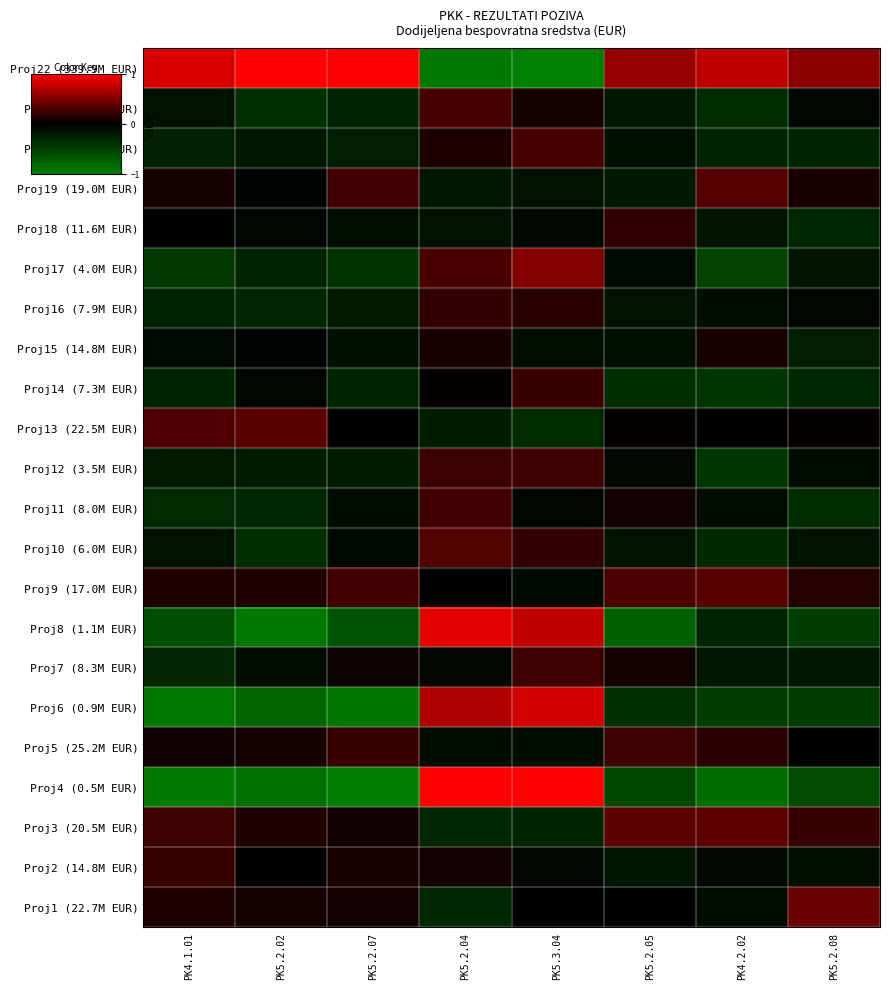

Reading left to right, list all the values displayed in this chart.

Proj1 (22.7M EUR): PK4.1.01=0.1	PK5.2.02=0.1	PK5.2.07=0.1	PK5.2.04=-0.3	PK5.3.04=-0.0	PK5.2.05=0.0	PK4.2.02=-0.1	PK5.2.08=0.4
Proj2 (14.8M EUR): PK4.1.01=0.2	PK5.2.02=-0.0	PK5.2.07=0.1	PK5.2.04=0.1	PK5.3.04=-0.1	PK5.2.05=-0.2	PK4.2.02=-0.1	PK5.2.08=-0.1
Proj3 (20.5M EUR): PK4.1.01=0.2	PK5.2.02=0.1	PK5.2.07=0.1	PK5.2.04=-0.3	PK5.3.04=-0.3	PK5.2.05=0.4	PK4.2.02=0.4	PK5.2.08=0.2
Proj4 (0.5M EUR): PK4.1.01=-1.0	PK5.2.02=-0.9	PK5.2.07=-1.0	PK5.2.04=1.0	PK5.3.04=1.0	PK5.2.05=-0.6	PK4.2.02=-0.9	PK5.2.08=-0.6
Proj5 (25.2M EUR): PK4.1.01=0.1	PK5.2.02=0.1	PK5.2.07=0.2	PK5.2.04=-0.1	PK5.3.04=-0.1	PK5.2.05=0.2	PK4.2.02=0.2	PK5.2.08=-0.0
Proj6 (0.9M EUR): PK4.1.01=-0.9	PK5.2.02=-0.8	PK5.2.07=-0.9	PK5.2.04=0.7	PK5.3.04=0.8	PK5.2.05=-0.4	PK4.2.02=-0.5	PK5.2.08=-0.5
Proj7 (8.3M EUR): PK4.1.01=-0.3	PK5.2.02=-0.1	PK5.2.07=0.1	PK5.2.04=-0.1	PK5.3.04=0.2	PK5.2.05=0.1	PK4.2.02=-0.2	PK5.2.08=-0.2
Proj8 (1.1M EUR): PK4.1.01=-0.6	PK5.2.02=-0.9	PK5.2.07=-0.6	PK5.2.04=0.9	PK5.3.04=0.8	PK5.2.05=-0.8	PK4.2.02=-0.3	PK5.2.08=-0.5
Proj9 (17.0M EUR): PK4.1.01=0.1	PK5.2.02=0.1	PK5.2.07=0.3	PK5.2.04=-0.0	PK5.3.04=-0.1	PK5.2.05=0.3	PK4.2.02=0.3	PK5.2.08=0.1
Proj10 (6.0M EUR): PK4.1.01=-0.1	PK5.2.02=-0.4	PK5.2.07=-0.1	PK5.2.04=0.3	PK5.3.04=0.2	PK5.2.05=-0.2	PK4.2.02=-0.3	PK5.2.08=-0.2
Proj11 (8.0M EUR): PK4.1.01=-0.3	PK5.2.02=-0.3	PK5.2.07=-0.1	PK5.2.04=0.3	PK5.3.04=-0.0	PK5.2.05=0.1	PK4.2.02=-0.1	PK5.2.08=-0.4
Proj12 (3.5M EUR): PK4.1.01=-0.2	PK5.2.02=-0.2	PK5.2.07=-0.2	PK5.2.04=0.2	PK5.3.04=0.2	PK5.2.05=-0.1	PK4.2.02=-0.4	PK5.2.08=-0.1
Proj13 (22.5M EUR): PK4.1.01=0.3	PK5.2.02=0.4	PK5.2.07=0.0	PK5.2.04=-0.2	PK5.3.04=-0.4	PK5.2.05=0.0	PK4.2.02=-0.0	PK5.2.08=0.0
Proj14 (7.3M EUR): PK4.1.01=-0.3	PK5.2.02=-0.0	PK5.2.07=-0.3	PK5.2.04=0.0	PK5.3.04=0.2	PK5.2.05=-0.4	PK4.2.02=-0.4	PK5.2.08=-0.3
Proj15 (14.8M EUR): PK4.1.01=-0.1	PK5.2.02=-0.0	PK5.2.07=-0.1	PK5.2.04=0.1	PK5.3.04=-0.1	PK5.2.05=-0.1	PK4.2.02=0.1	PK5.2.08=-0.2
Proj16 (7.9M EUR): PK4.1.01=-0.3	PK5.2.02=-0.3	PK5.2.07=-0.2	PK5.2.04=0.2	PK5.3.04=0.2	PK5.2.05=-0.2	PK4.2.02=-0.1	PK5.2.08=-0.1
Proj17 (4.0M EUR): PK4.1.01=-0.4	PK5.2.02=-0.3	PK5.2.07=-0.4	PK5.2.04=0.3	PK5.3.04=0.5	PK5.2.05=-0.1	PK4.2.02=-0.5	PK5.2.08=-0.2
Proj18 (11.6M EUR): PK4.1.01=-0.0	PK5.2.02=-0.1	PK5.2.07=-0.1	PK5.2.04=-0.1	PK5.3.04=-0.1	PK5.2.05=0.2	PK4.2.02=-0.2	PK5.2.08=-0.3
Proj19 (19.0M EUR): PK4.1.01=0.1	PK5.2.02=-0.0	PK5.2.07=0.3	PK5.2.04=-0.2	PK5.3.04=-0.2	PK5.2.05=-0.2	PK4.2.02=0.3	PK5.2.08=0.1
Proj20 (7.0M EUR): PK4.1.01=-0.3	PK5.2.02=-0.2	PK5.2.07=-0.2	PK5.2.04=0.1	PK5.3.04=0.3	PK5.2.05=-0.1	PK4.2.02=-0.3	PK5.2.08=-0.3
Proj21 (6.8M EUR): PK4.1.01=-0.2	PK5.2.02=-0.4	PK5.2.07=-0.3	PK5.2.04=0.3	PK5.3.04=0.1	PK5.2.05=-0.2	PK4.2.02=-0.4	PK5.2.08=-0.1
Proj22 (339.9M EUR): PK4.1.01=0.9	PK5.2.02=1.0	PK5.2.07=1.0	PK5.2.04=-0.9	PK5.3.04=-1.0	PK5.2.05=0.6	PK4.2.02=0.7	PK5.2.08=0.6